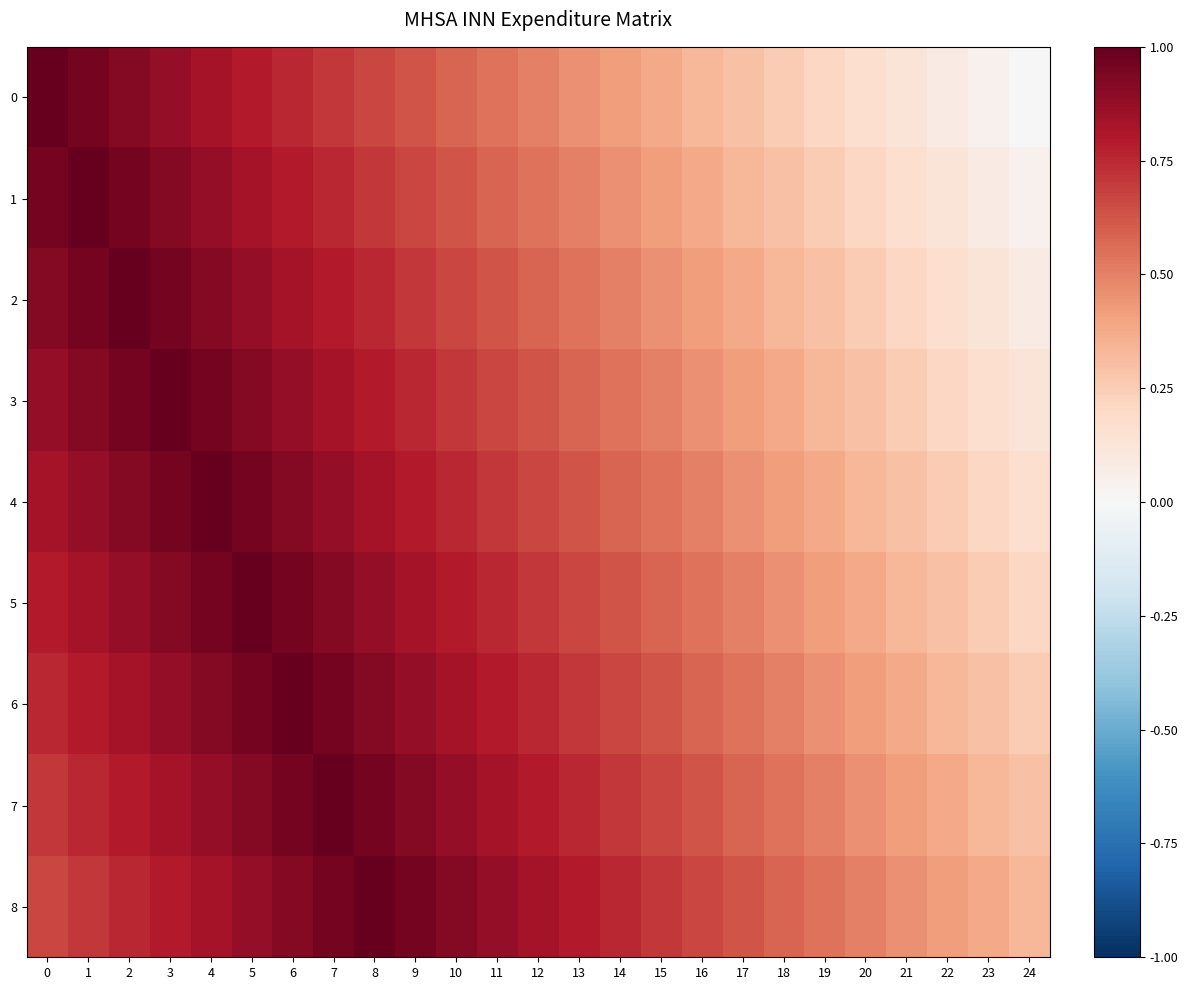

At 17, list the series in order from smallest to largest.

0, 1, 2, 3, 4, 5, 6, 7, 8